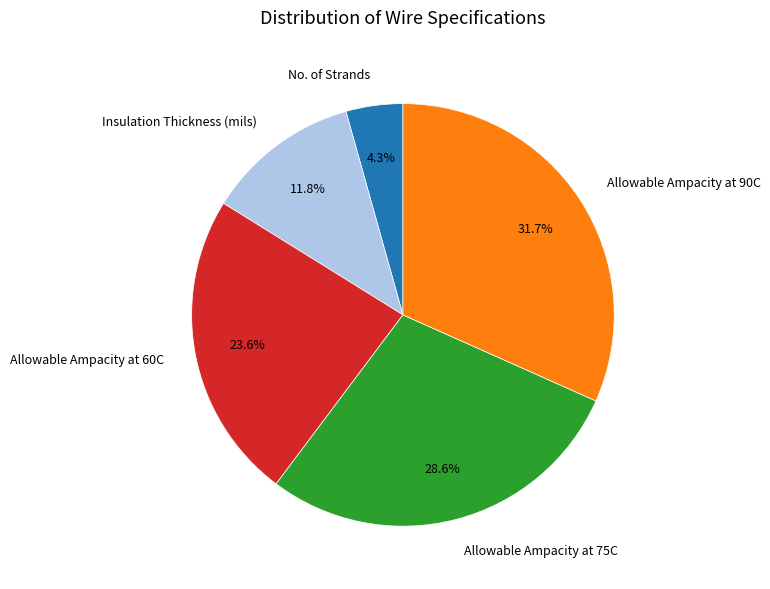

Rank the categories by value from highest to lowest.

Allowable Ampacity at 90C, Allowable Ampacity at 75C, Allowable Ampacity at 60C, Insulation Thickness (mils), No. of Strands